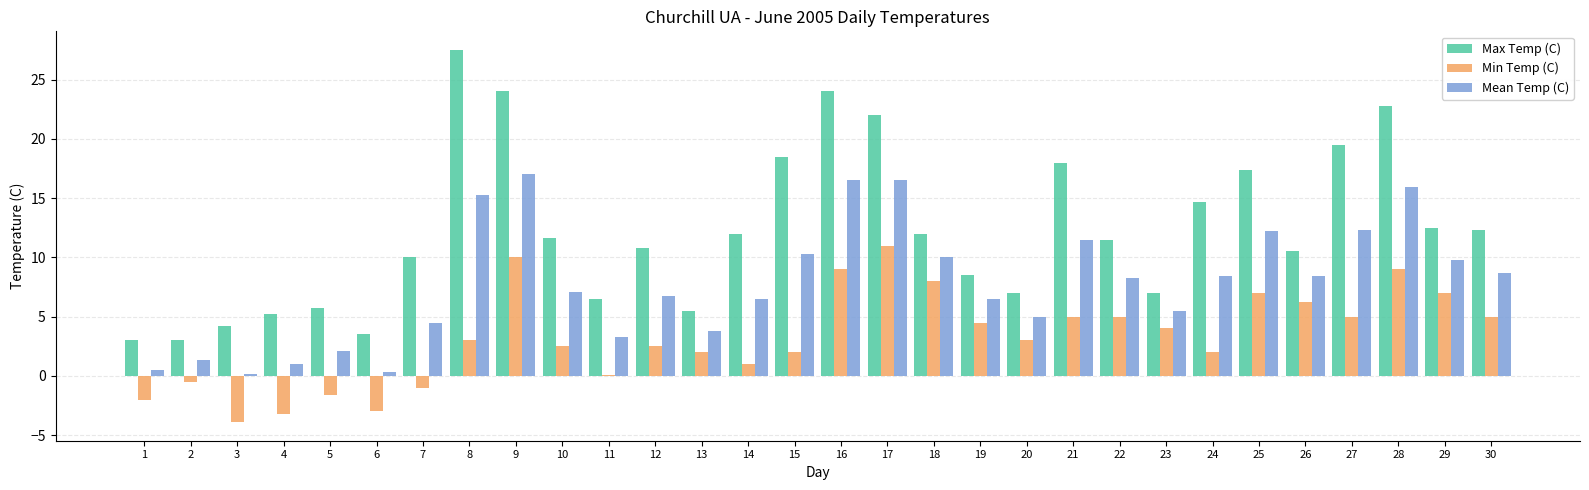

Which series has the largest total across all categories?

Max Temp (C)